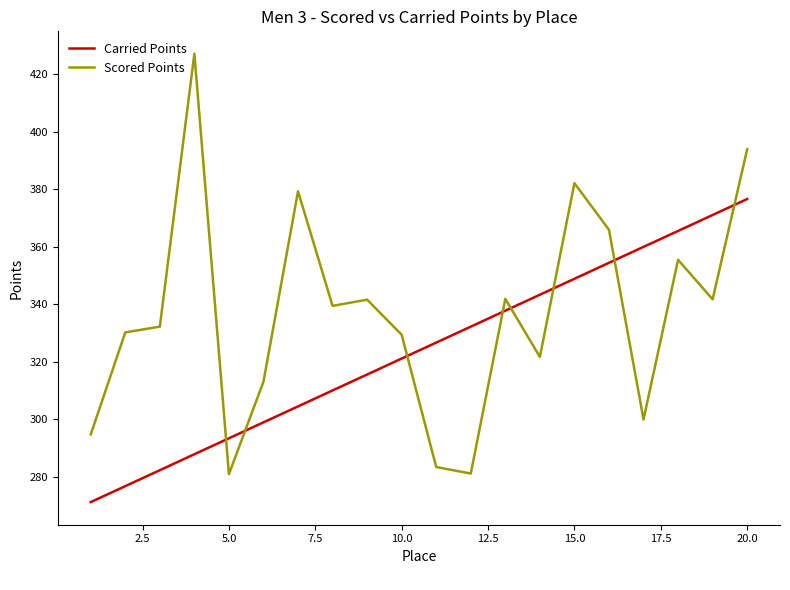

Which series has the largest total across all categories?

Scored Points